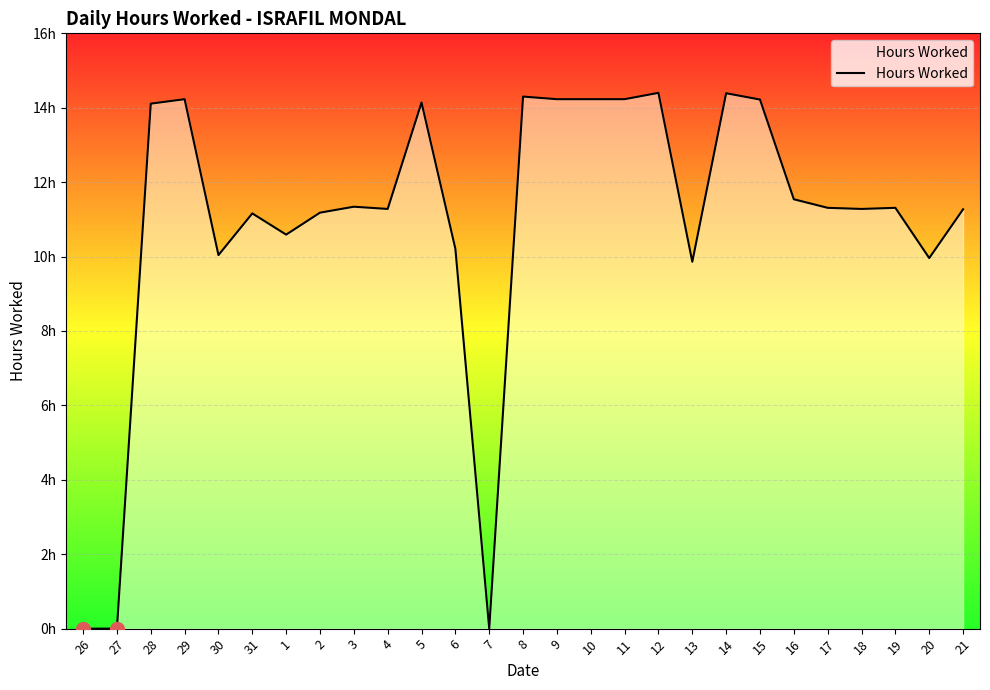

Does the chart display data point markers on the line(s)?

No